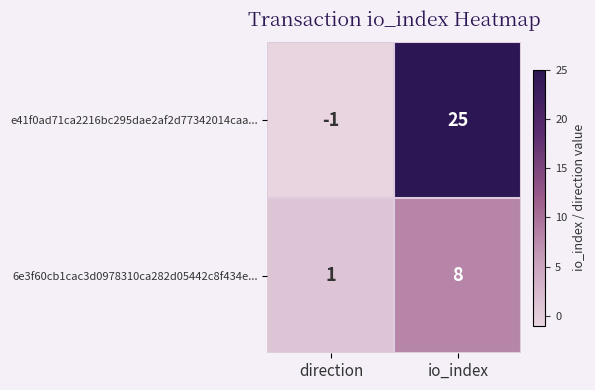

Rank the series by their maximum value, from highest to lowest.

e41f0ad71ca2216bc295dae2af2d77342014caa..., 6e3f60cb1cac3d0978310ca282d05442c8f434e...